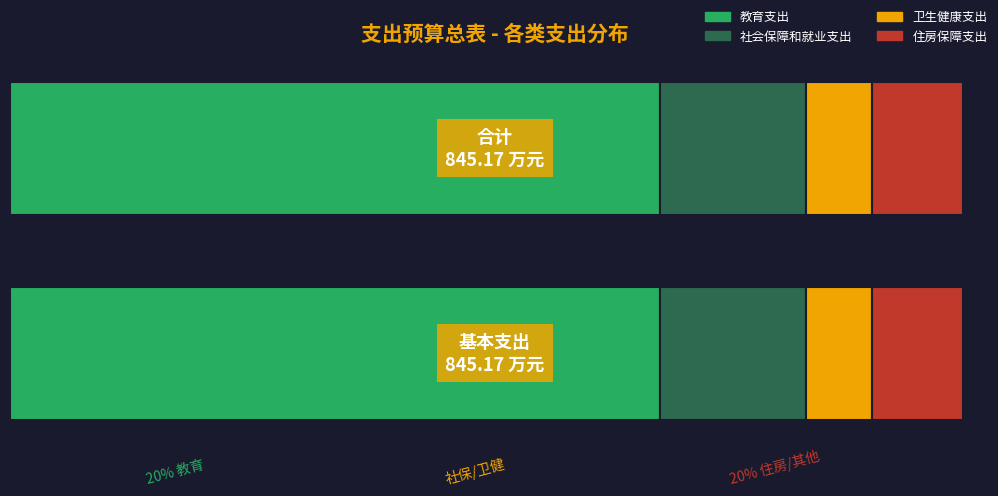

What position from the left is 教育支出?

1